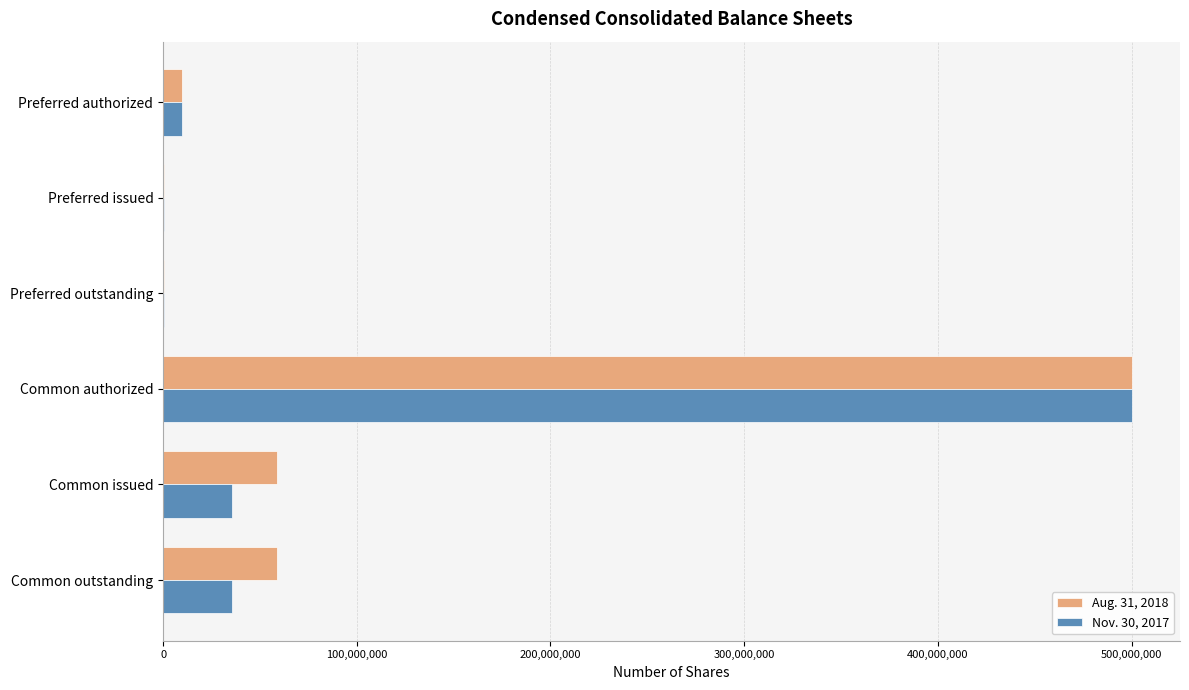

Which category has the highest value in the Aug. 31, 2018 series?

Common authorized